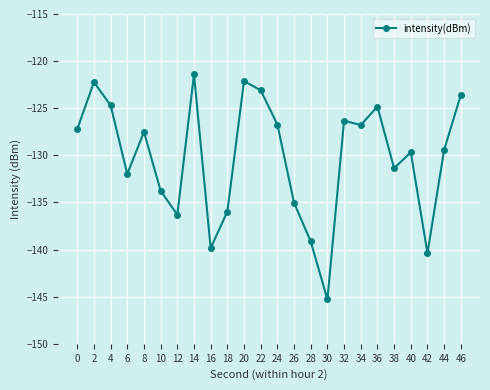

What is the change in value from 8 to 42?

-12.9